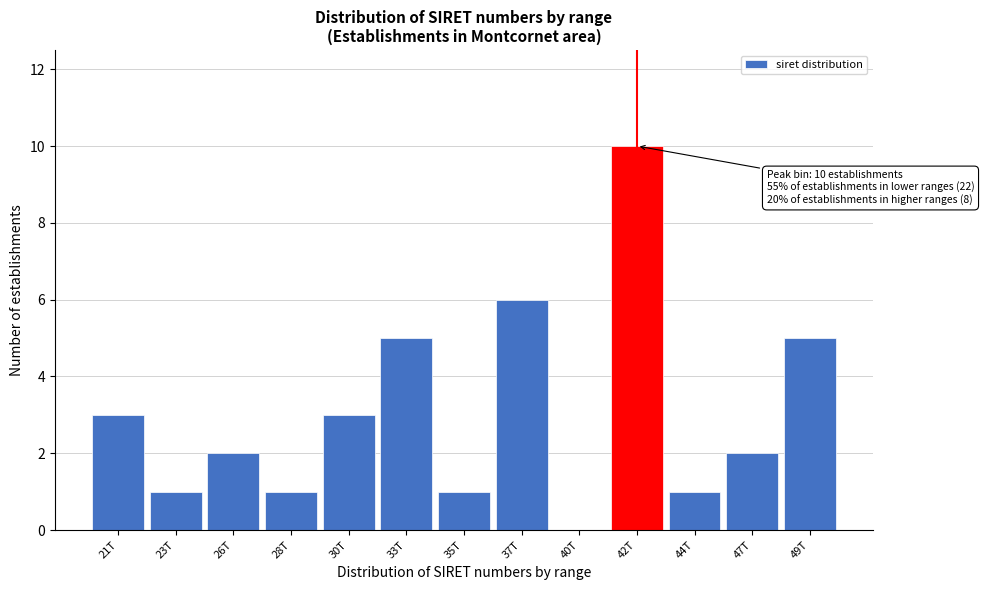

Reading left to right, what are all the values shown in this chart?

21T=3	23T=1	26T=2	28T=1	30T=3	33T=5	35T=1	37T=6	40T=0	42T=10	44T=1	47T=2	49T=5